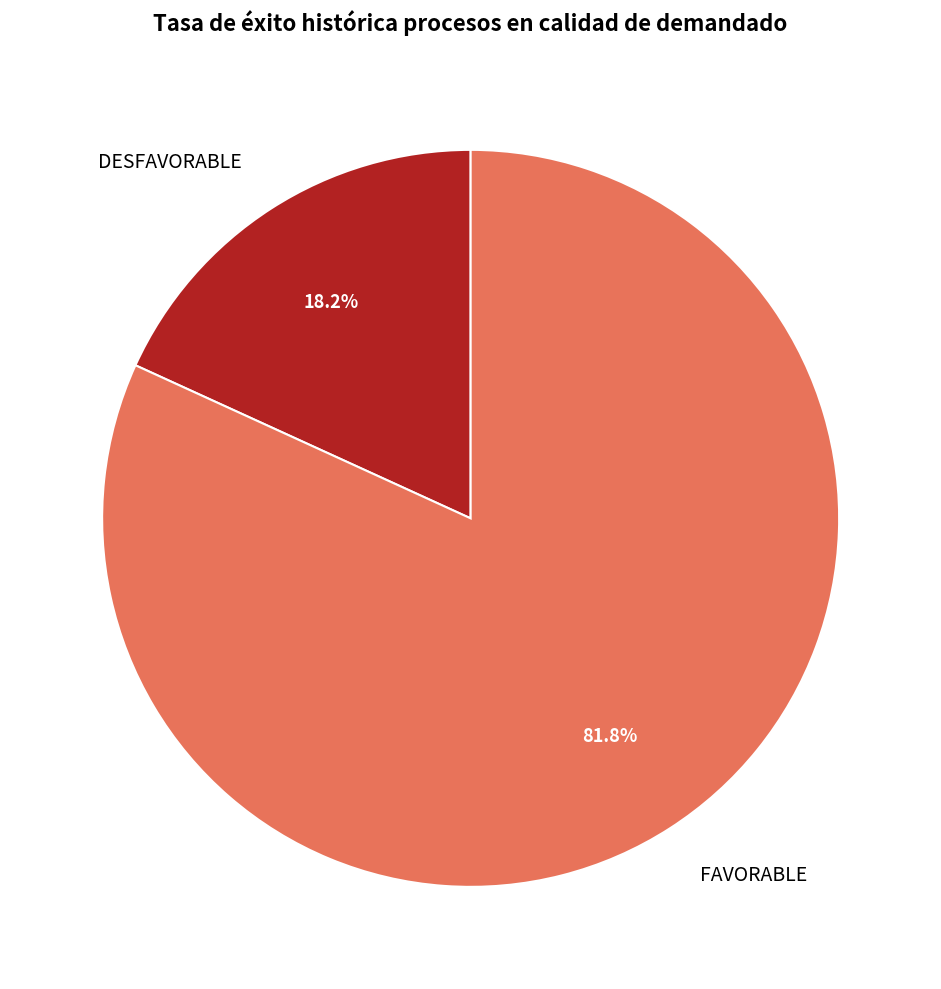

Rank the categories by value from highest to lowest.

FAVORABLE, DESFAVORABLE